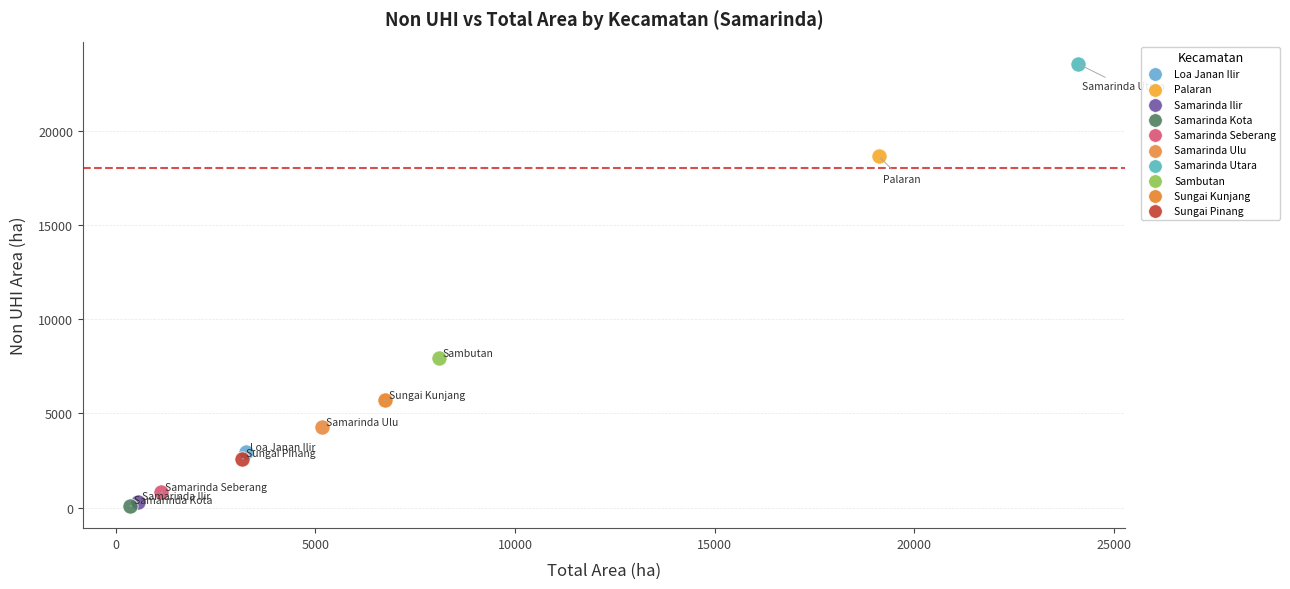

Which series reaches the maximum Y coordinate?

Samarinda Utara